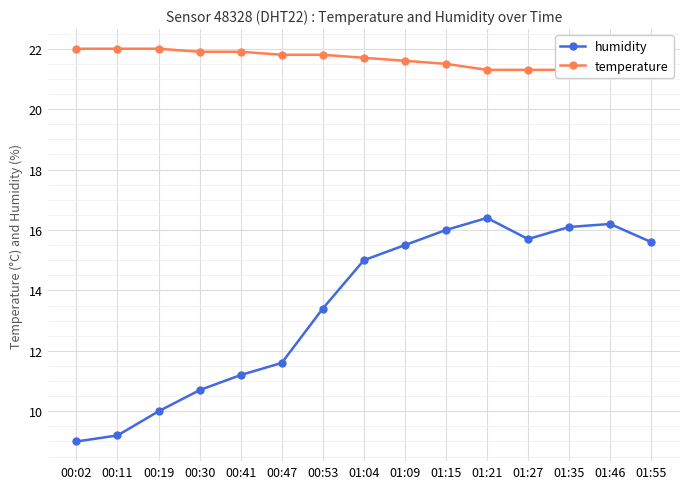

Is the value of temperature at 00:11 greater than the value of humidity at 00:19?

Yes